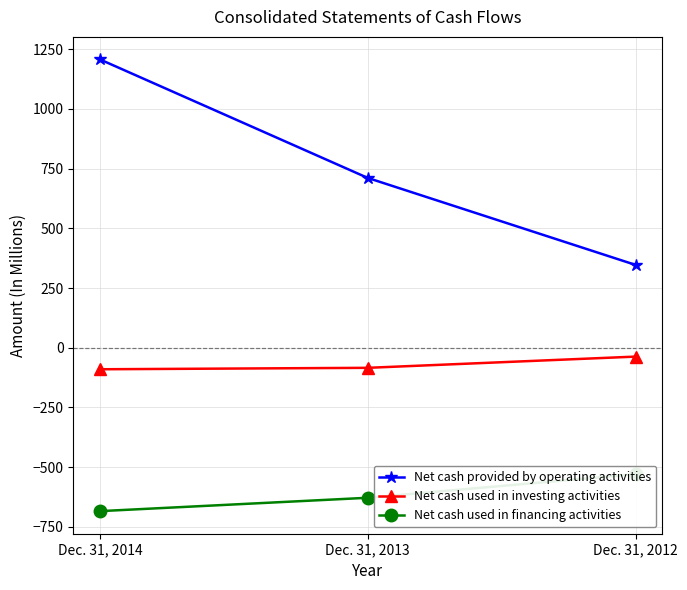

What are all the series names shown in the legend?

Net cash provided by operating activities, Net cash used in investing activities, Net cash used in financing activities